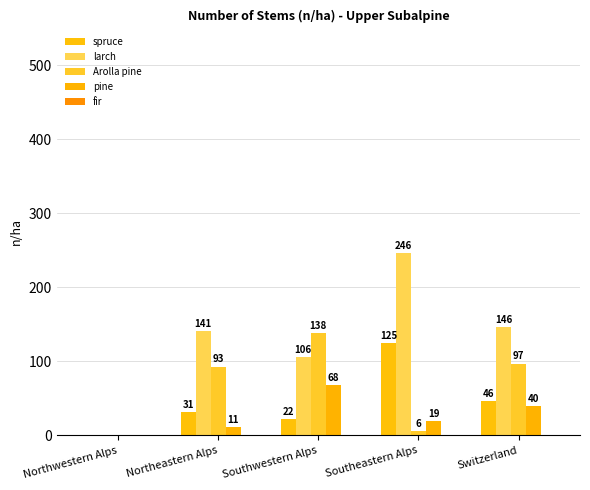

Count the number of categories in the chart.

5